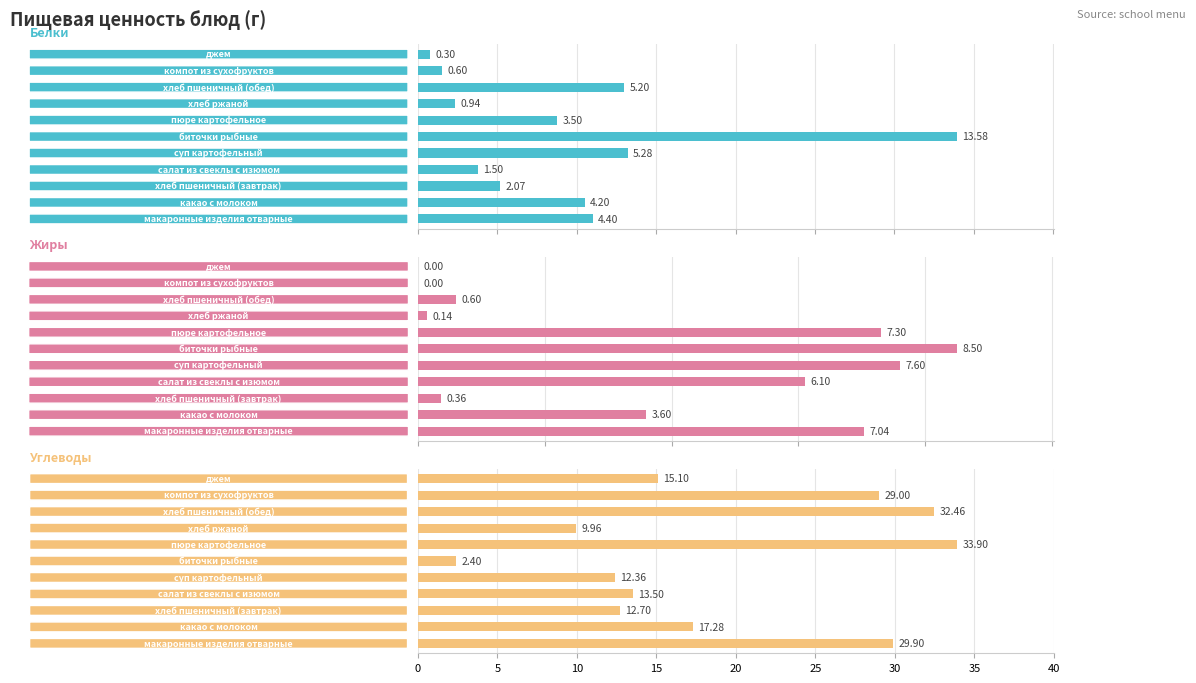

What is the maximum value for Углеводы?

33.9